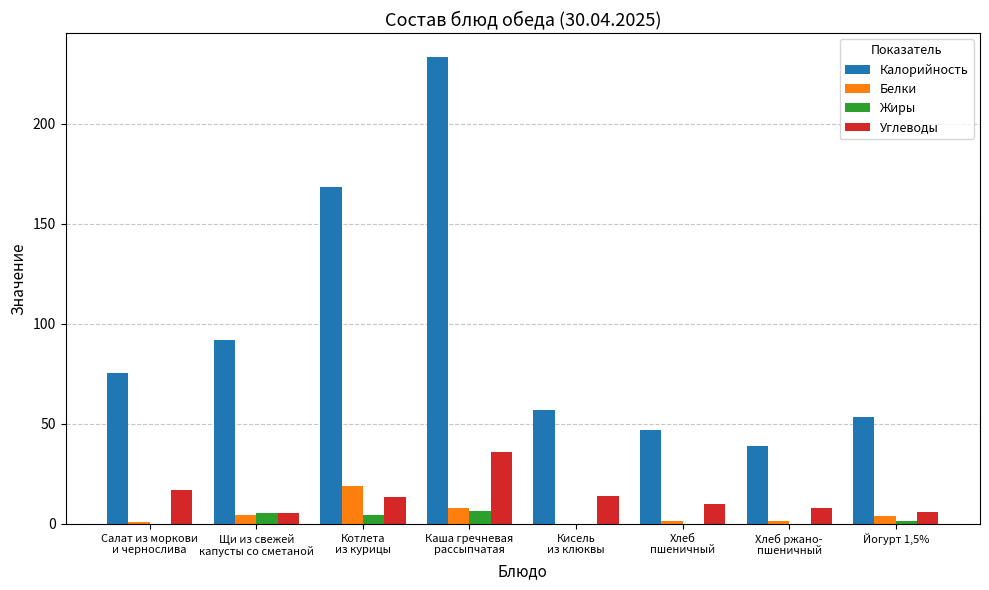

Which series changed the most between Кисель
из клюквы and Йогурт 1,5%?

Углеводы